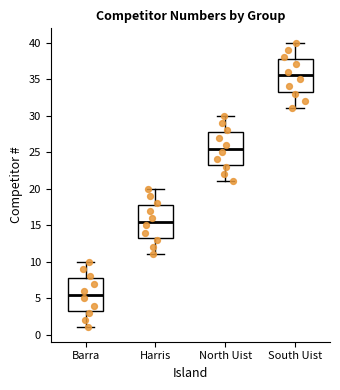

Which box has the highest median line?

South Uist